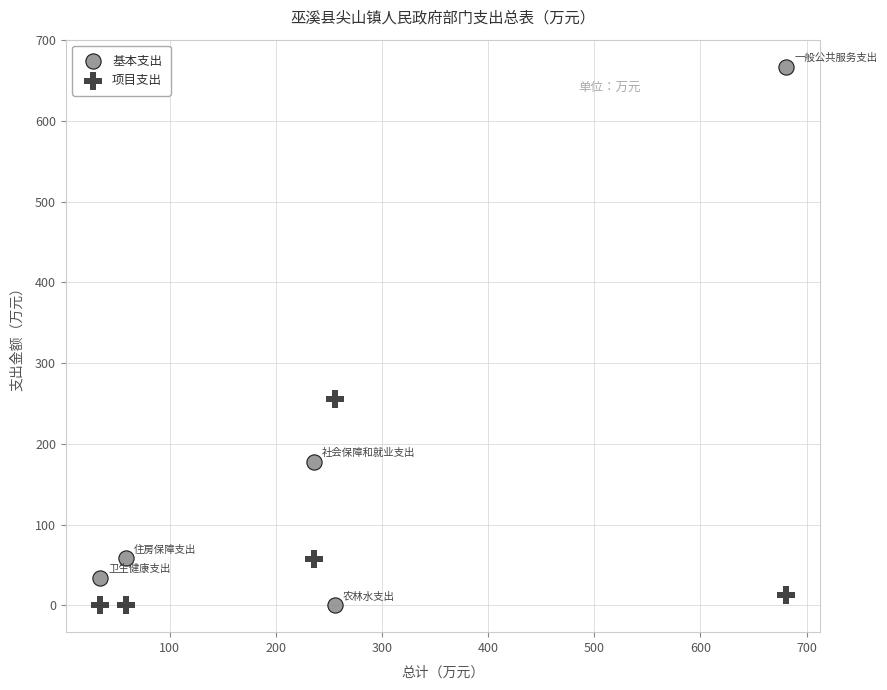

Which series reaches the maximum Y coordinate?

基本支出